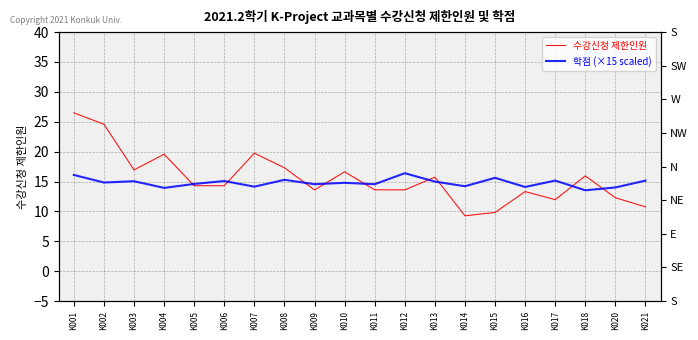

What is the sum of the 학점 (×15 scaled) values at K006 and K002?

29.9